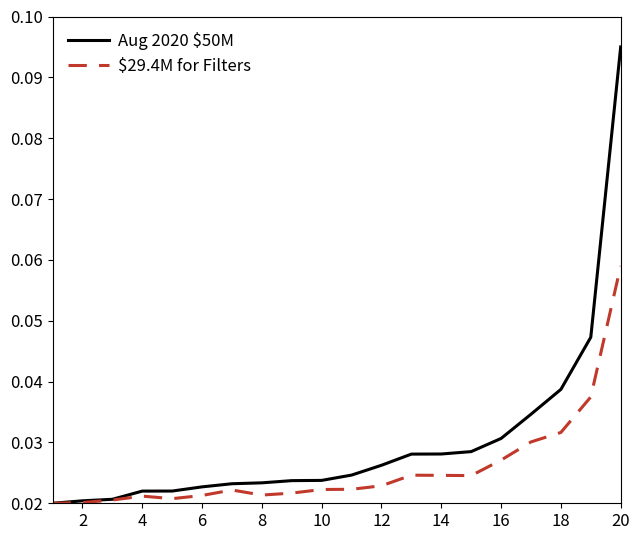

What is the sum of all Aug 2020 $50M values?

0.6